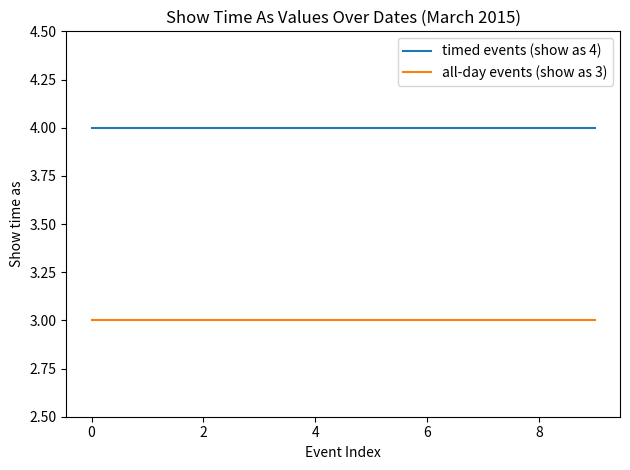

True or false: timed events (show as 4) and all-day events (show as 3) cross at least once.

False